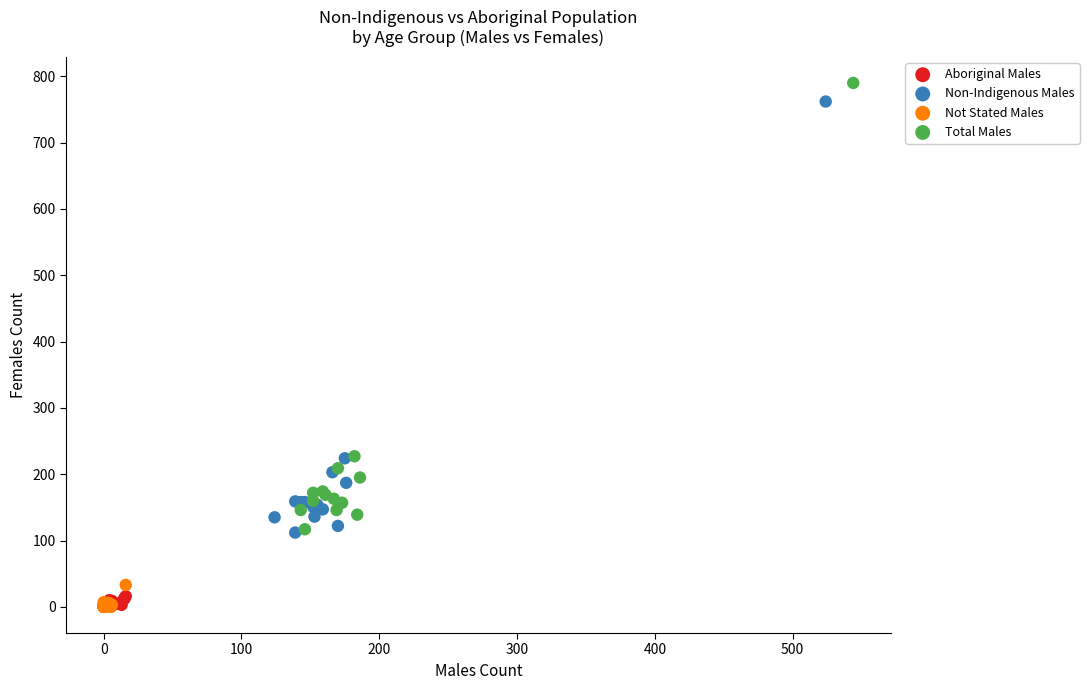

Which series has the largest Y range (max minus min)?

Total Males